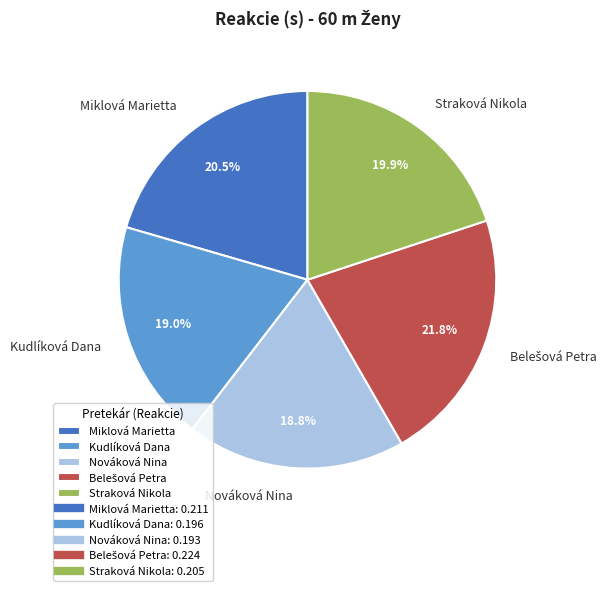

How many segments does this pie chart have?

5